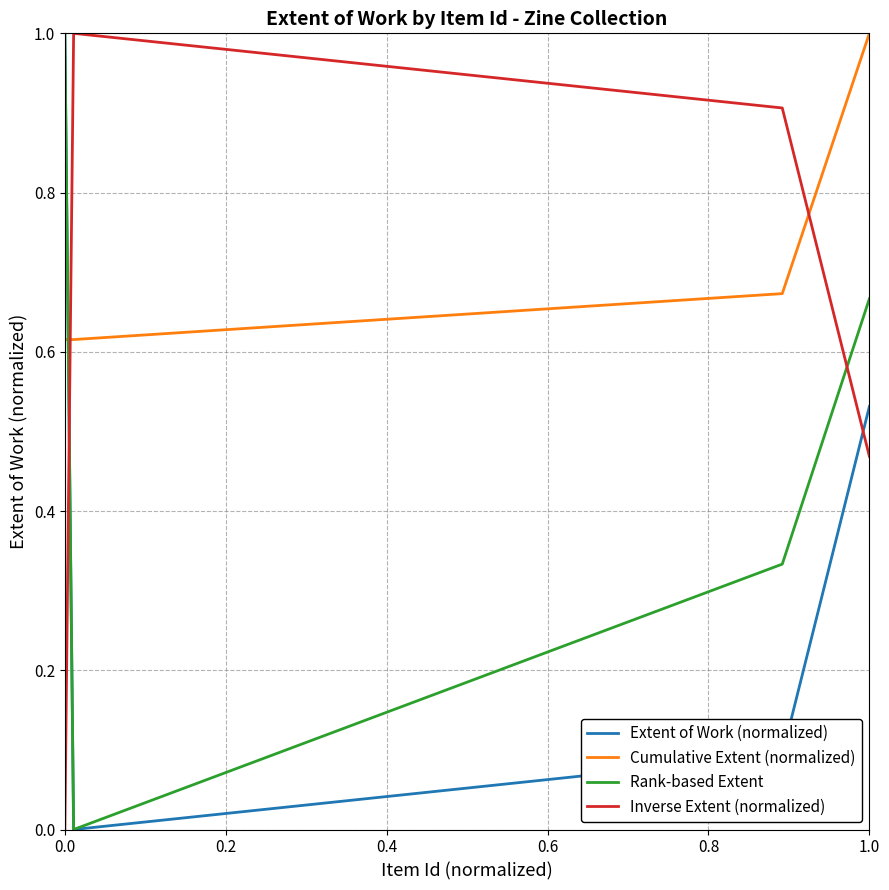

Which series has the largest total across all categories?

Cumulative Extent (normalized)